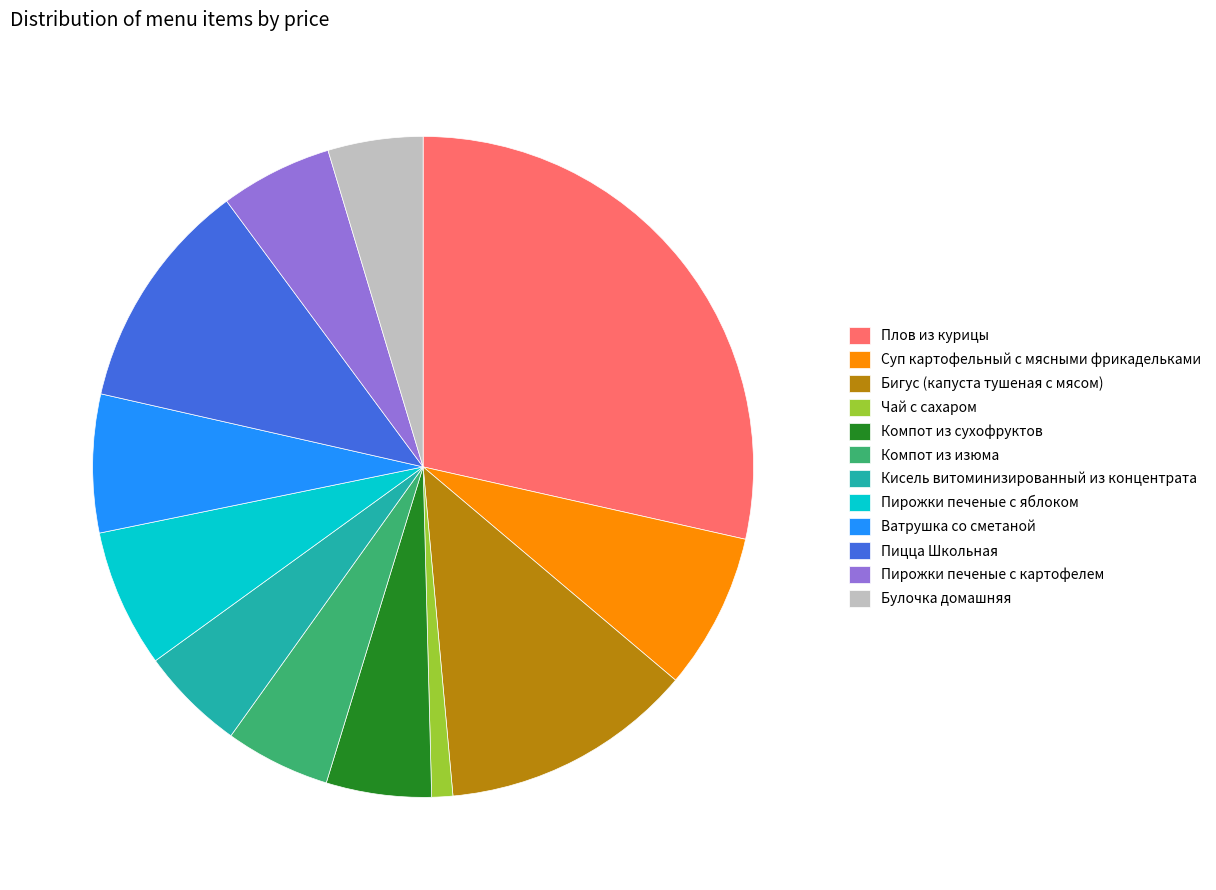

Approximately how many times larger is the value at Кисель витоминизированный из концентрата compared to Суп картофельный с мясными фрикадельками?

0.7